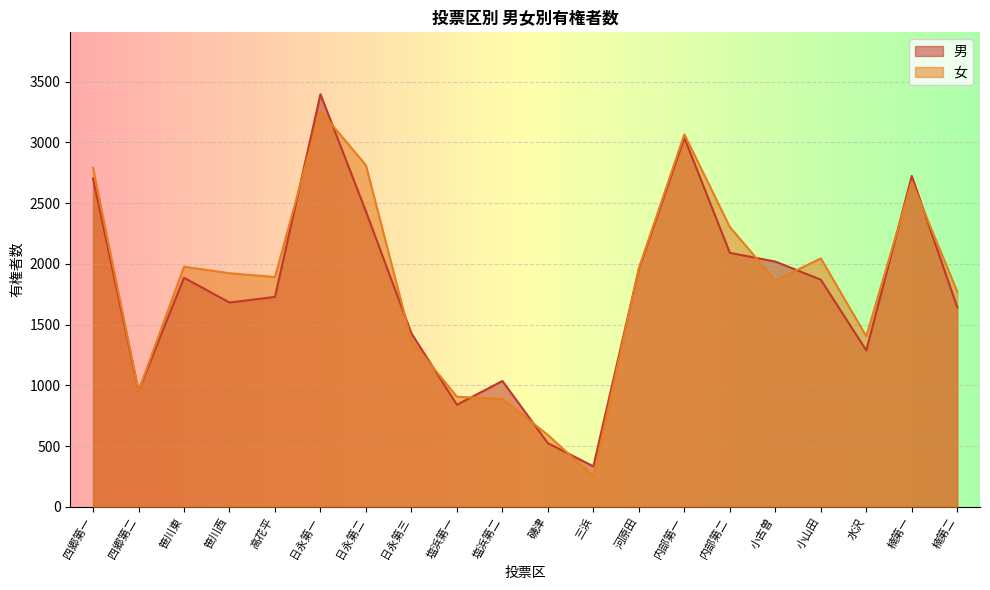

What is the label of the 3rd point from the left?

笹川東